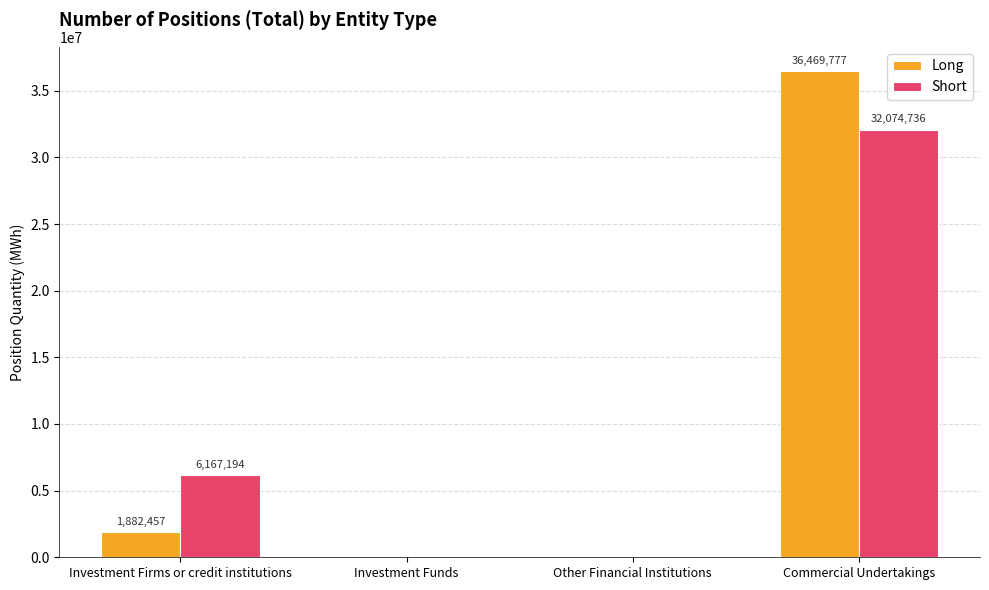

Reading left to right, extract all data points from this chart.

Long: 1882457	0	0	36469777
Short: 6167194	0	0	32074736